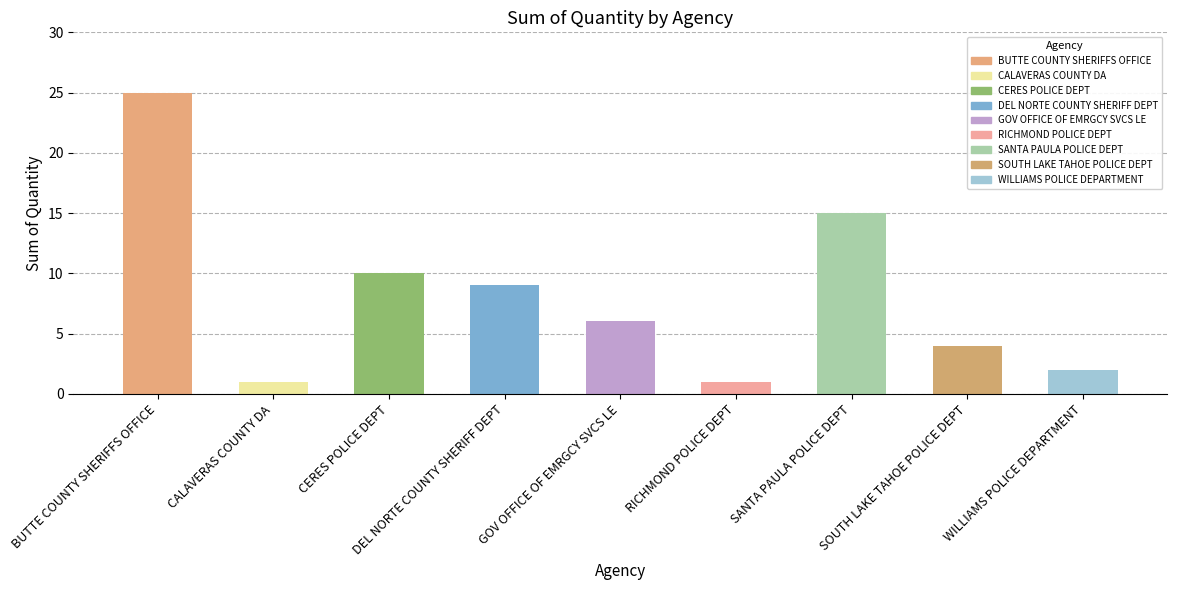

Does the chart contain any negative values?

No